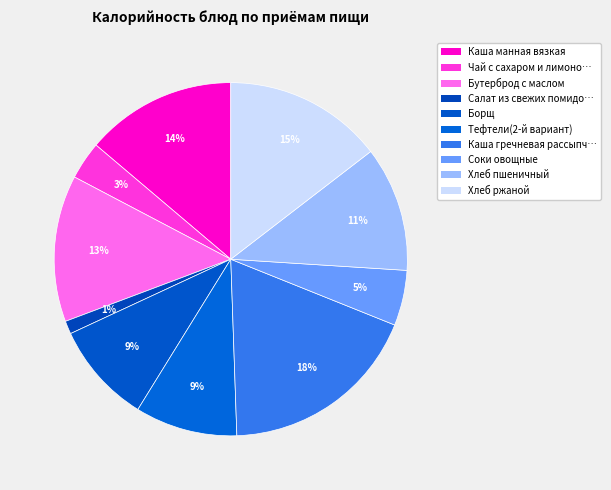

Count the number of slices in the pie.

10